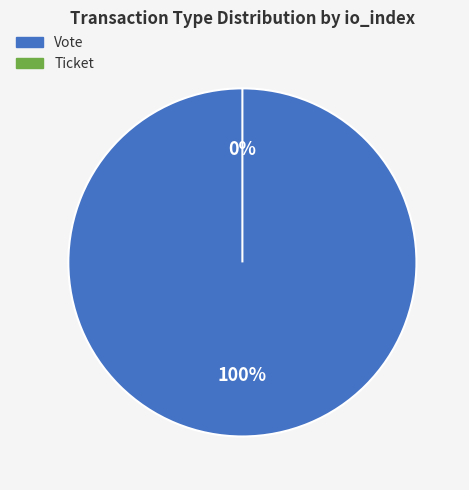

Rank the categories by value from highest to lowest.

Vote, Ticket